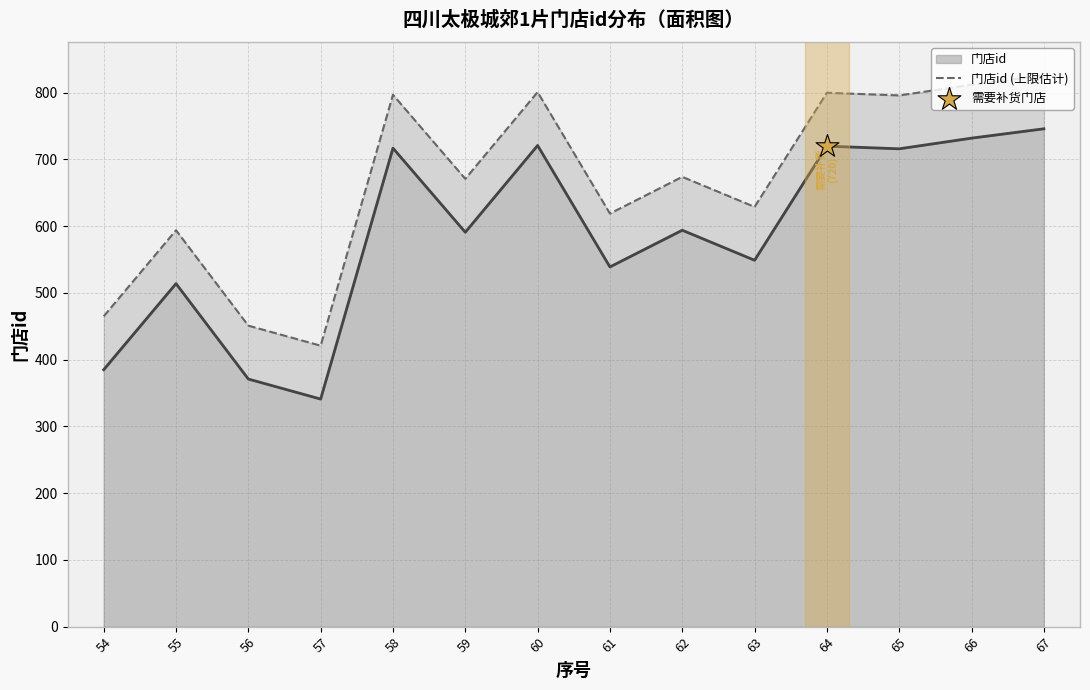

What is the change in value from 54 to 58?

+332